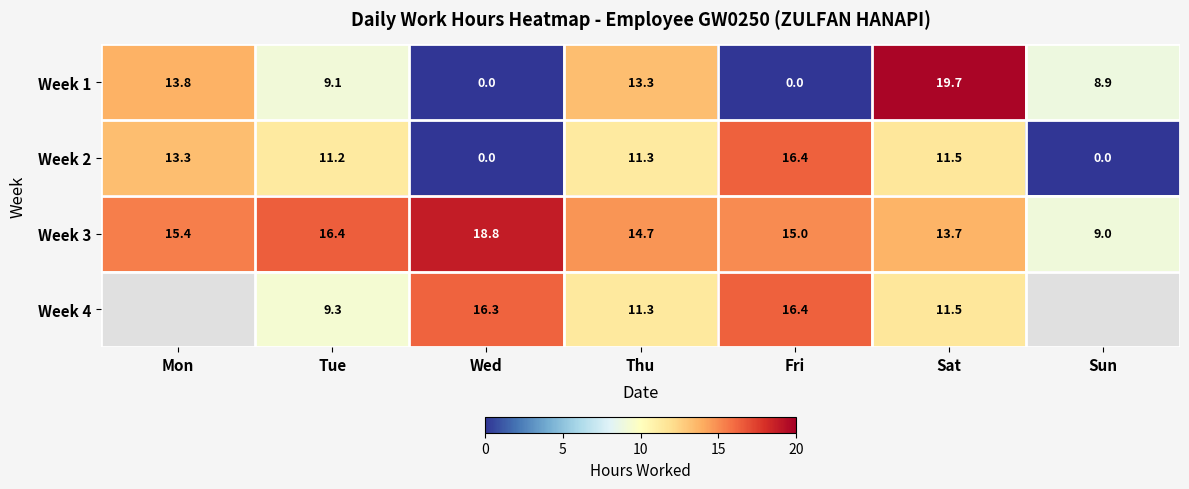

Is the value of Week 1 at Fri greater than the value of Week 3 at Sat?

No